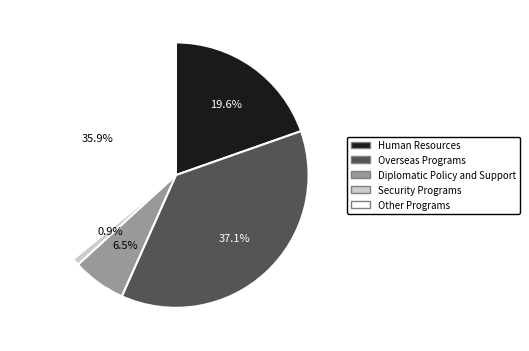

What percentage is NOT represented by Human Resources?

80.4%